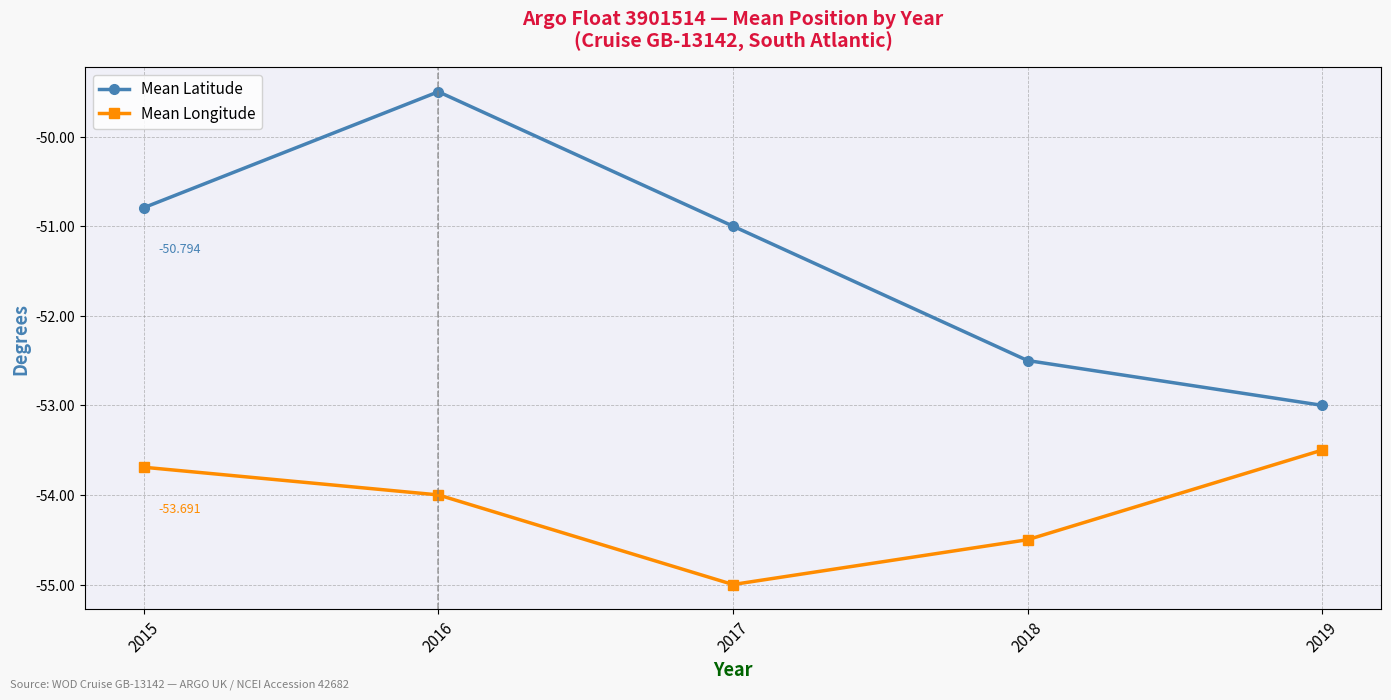

Rank the series at 2018 from lowest to highest value.

Mean Longitude, Mean Latitude